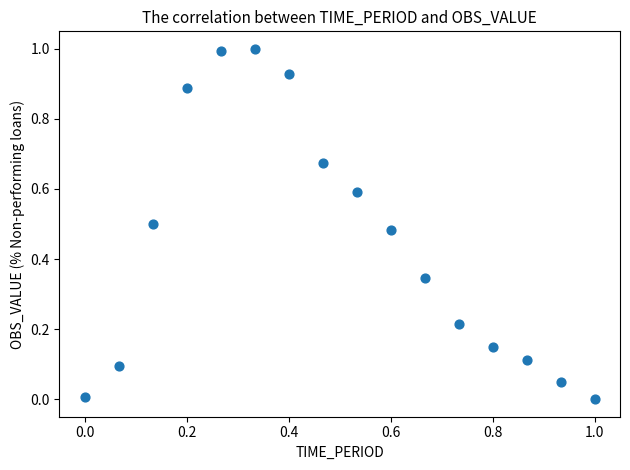

What is the range of Y values (max minus min)?

1.0